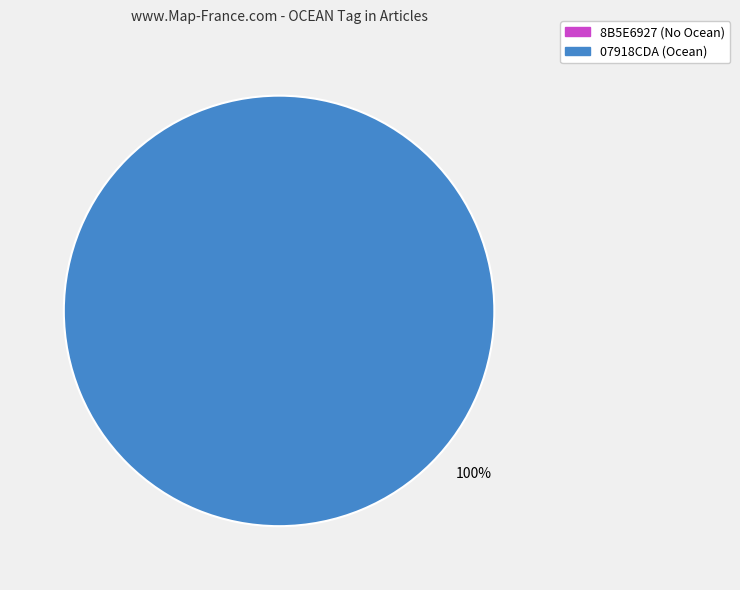

How many segments does this pie chart have?

2